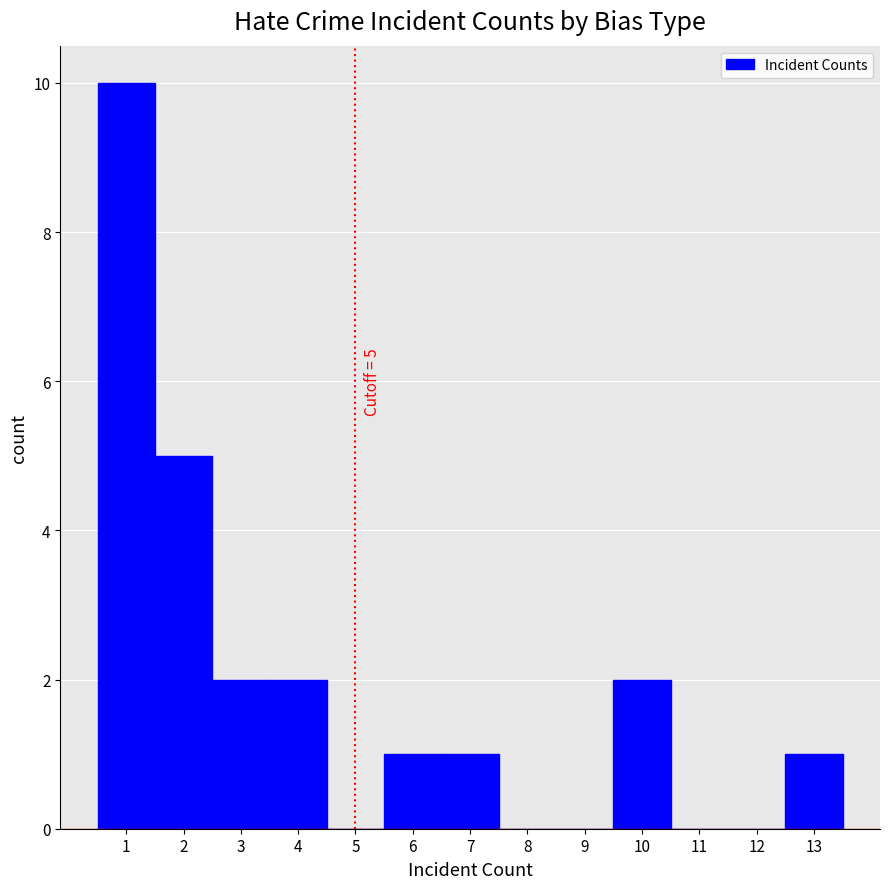

Which range on the x-axis has the tallest bar?

0.5 to 1.5